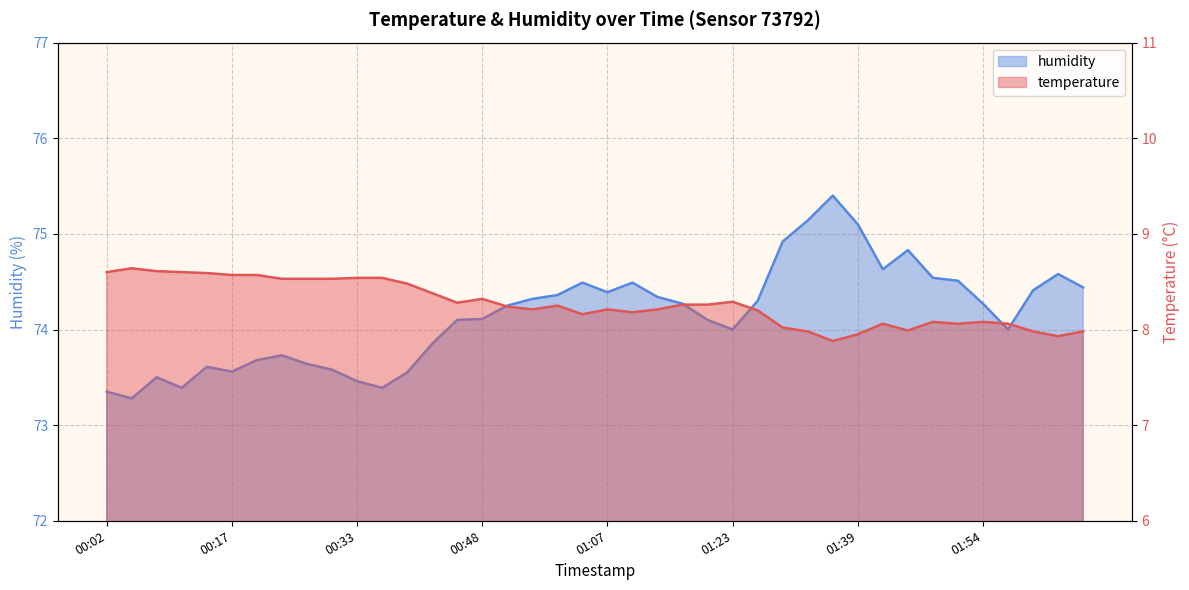

The value of humidity at 02:04 is 126.0. True or false?

False